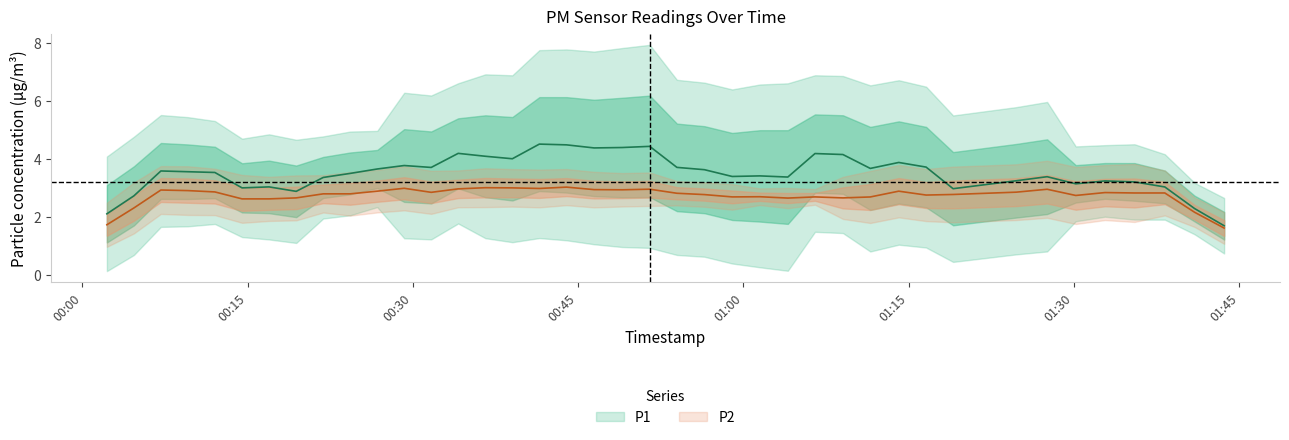

Is the value of P1 at 39 greater than the value of P2 at 30?

Yes